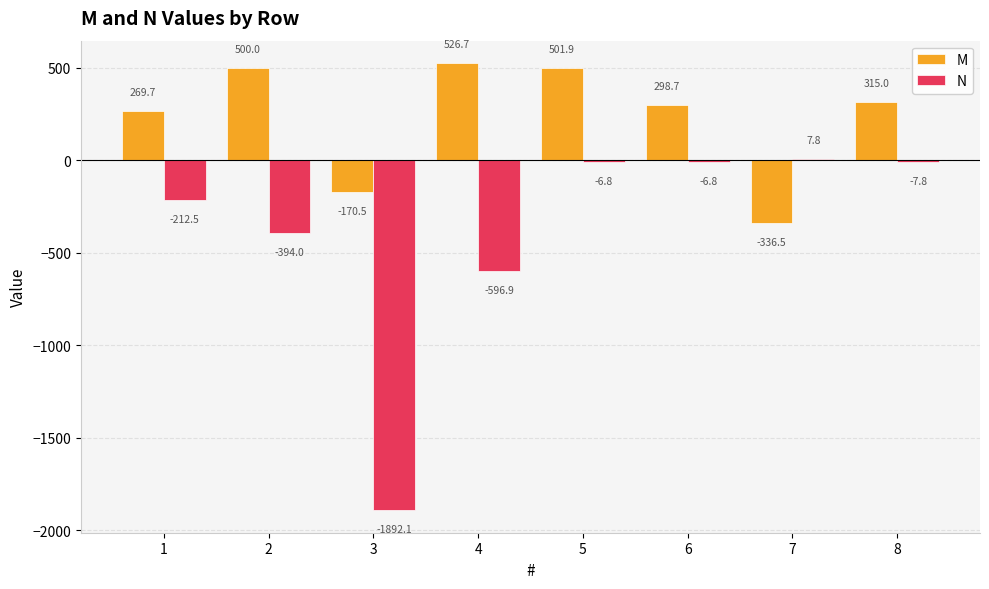

At which label does M reach its peak?

4